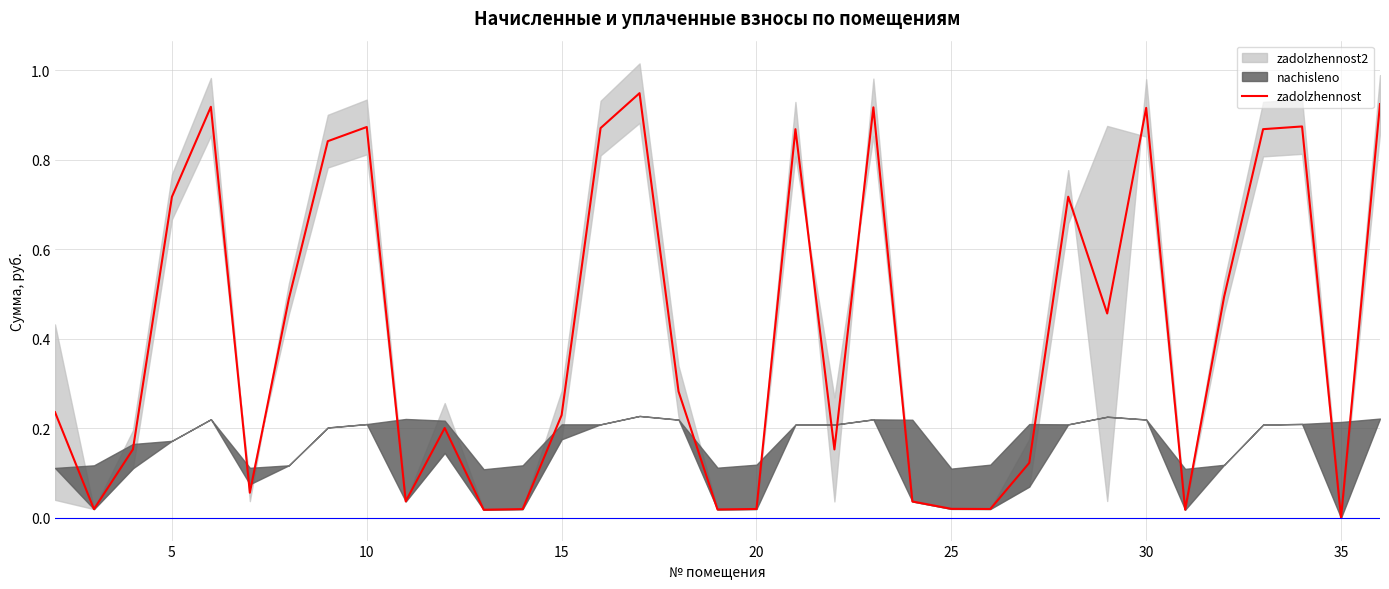

What is the greatest value displayed?

0.9